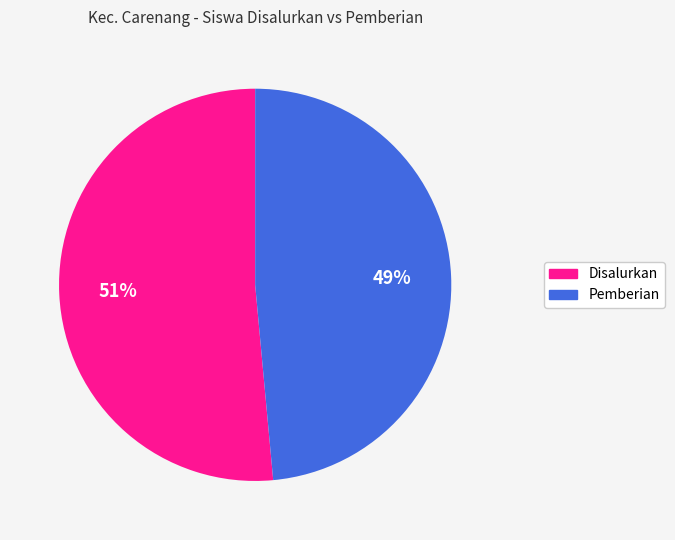

Is there any slice that represents more than half of the pie?

Yes